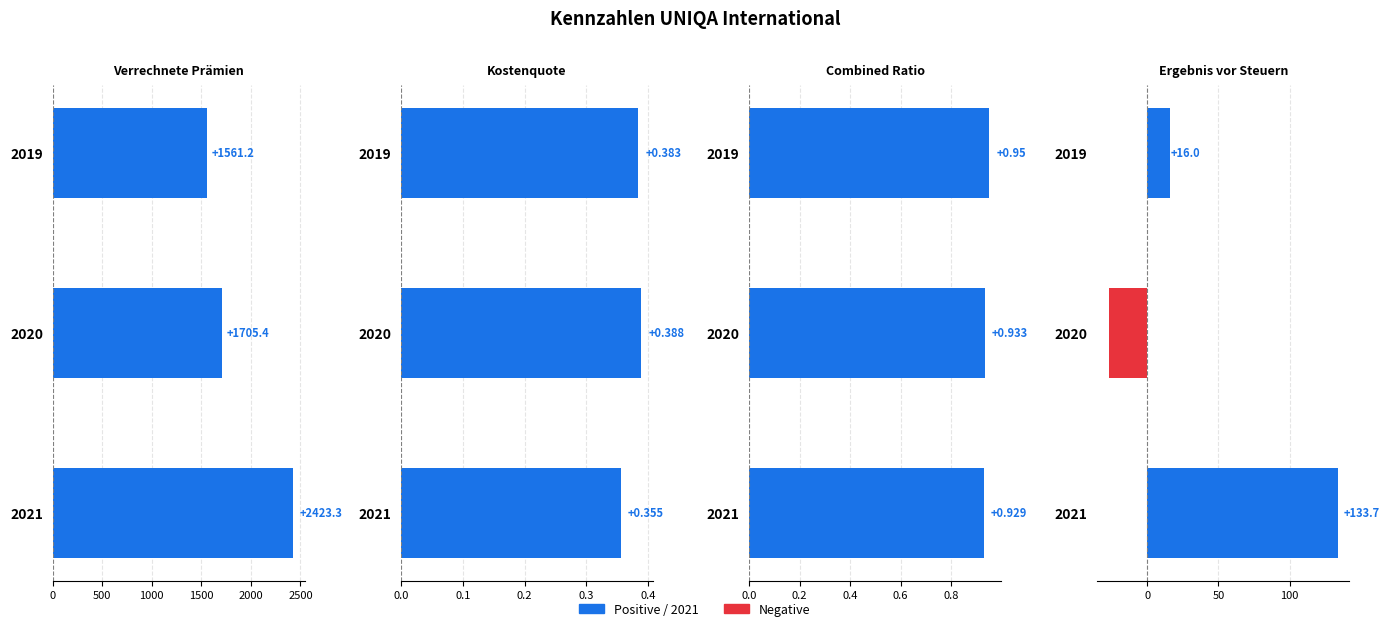

What is the value of the Combined Ratio bar at the 2nd from the left?

0.9